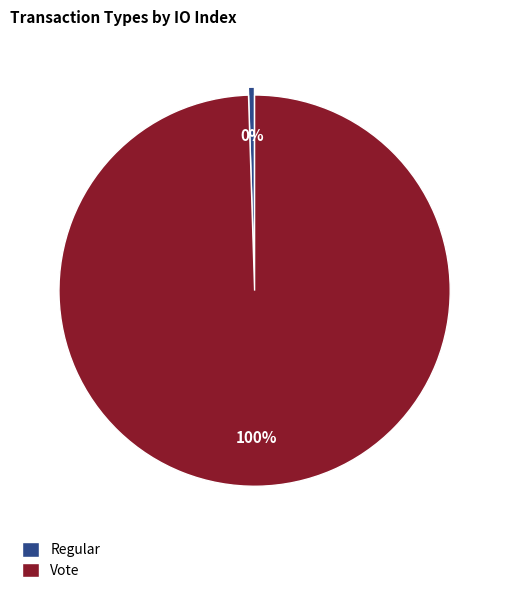

Rank the categories by value from highest to lowest.

Vote, Regular